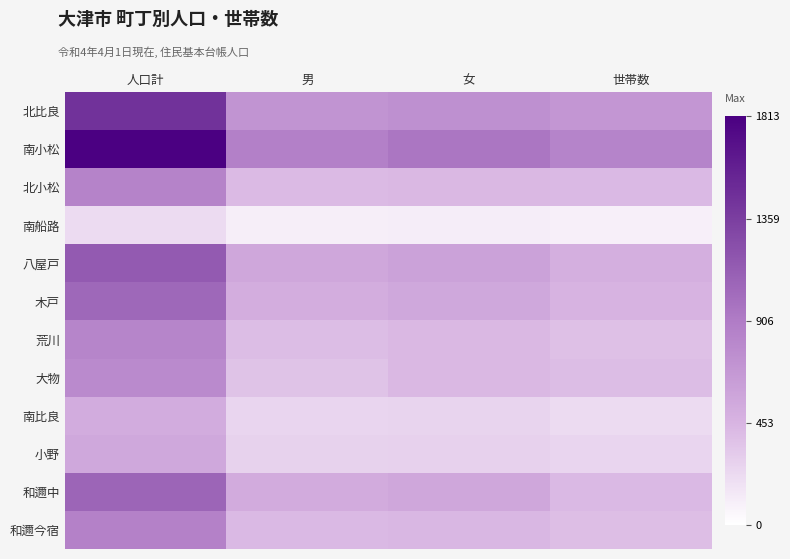

What is the minimum value shown in the chart?

94